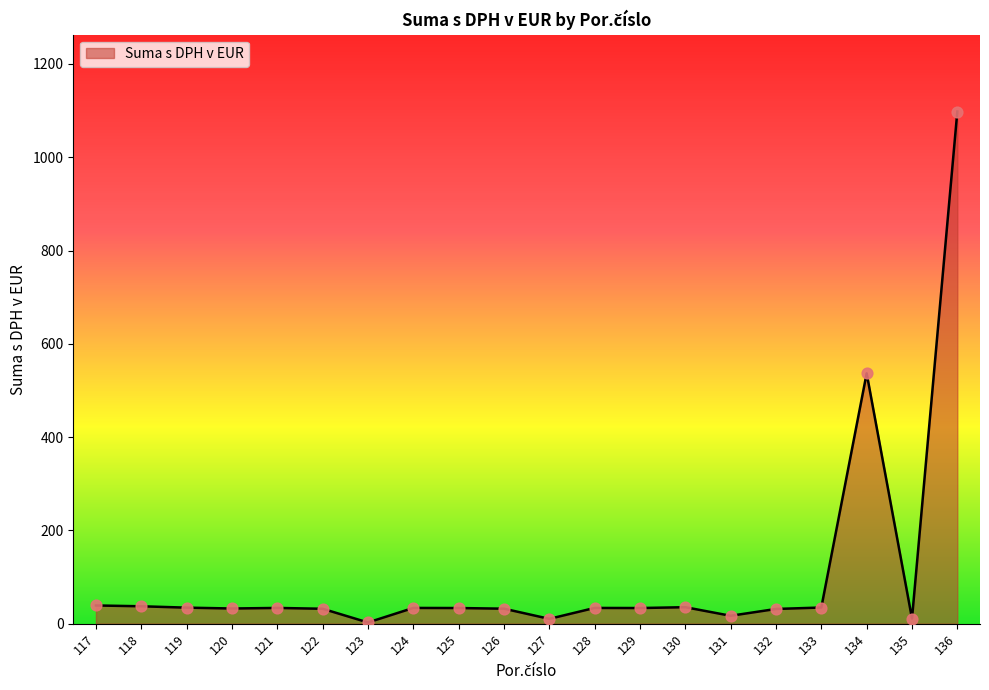

What is the ratio of the value at 134 to the value at 132?

17.0